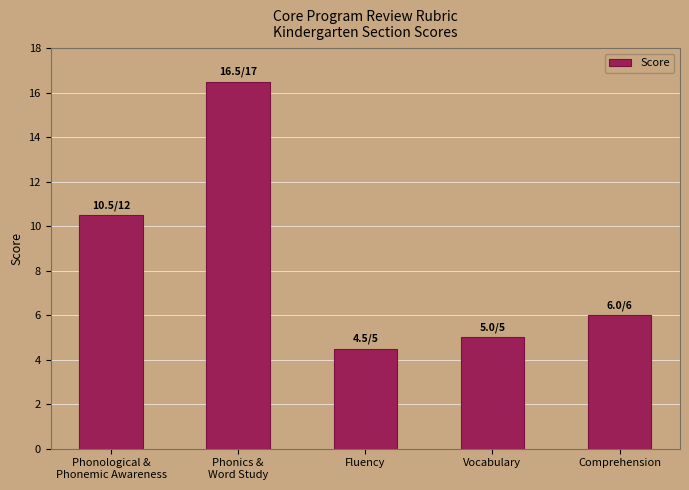

Count the number of categories in the chart.

5